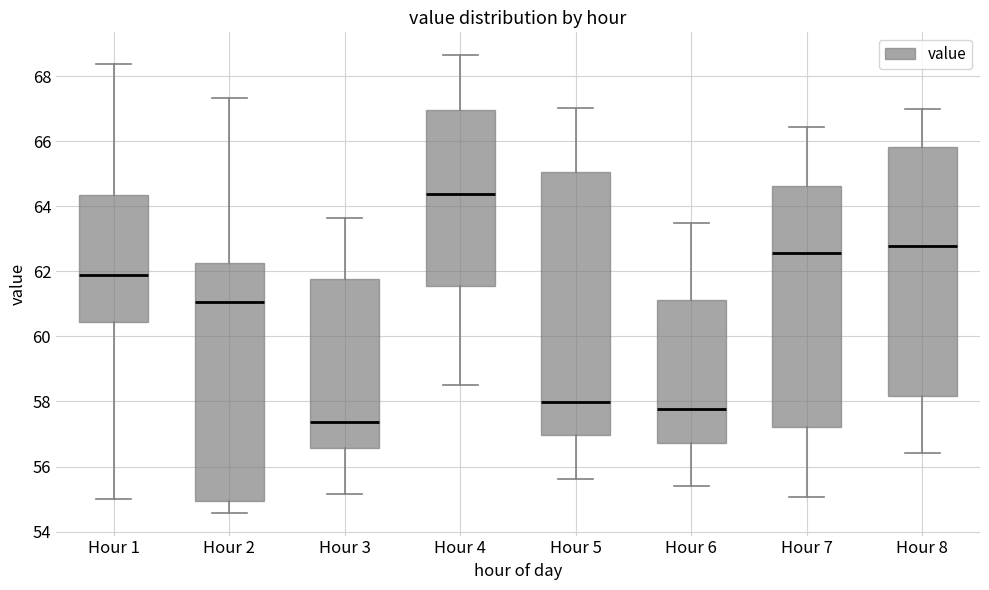

Which box is the tallest, from its lower edge to its upper edge?

Hour 5